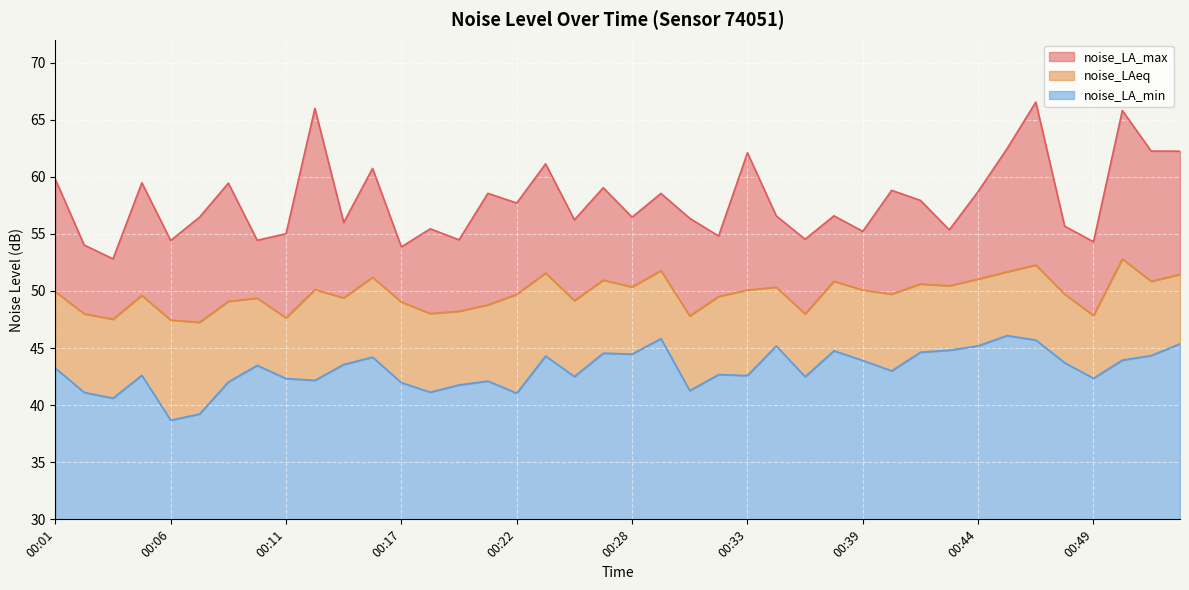

Reading left to right, transcribe all the data shown in this chart.

noise_LA_max: 00:01=59.8	00:02=54.0	00:03=52.8	00:05=59.5	00:06=54.4	00:07=56.5	00:09=59.4	00:10=54.4	00:11=55.0	00:13=66.0	00:14=56.0	00:15=60.7	00:17=53.9	00:18=55.4	00:20=54.5	00:21=58.5	00:22=57.7	00:24=61.1	00:25=56.2	00:26=59.0	00:28=56.5	00:29=58.5	00:30=56.4	00:32=54.8	00:33=62.1	00:34=56.6	00:36=54.5	00:37=56.6	00:39=55.2	00:40=58.8	00:41=57.9	00:43=55.4	00:44=58.7	00:45=62.5	00:47=66.5	00:48=55.7	00:49=54.3	00:51=65.8	00:52=62.2	00:54=62.2
noise_LAeq: 00:01=49.9	00:02=48.0	00:03=47.5	00:05=49.6	00:06=47.5	00:07=47.2	00:09=49.1	00:10=49.4	00:11=47.6	00:13=50.1	00:14=49.4	00:15=51.2	00:17=49.0	00:18=48.0	00:20=48.2	00:21=48.8	00:22=49.7	00:24=51.6	00:25=49.1	00:26=51.0	00:28=50.4	00:29=51.8	00:30=47.8	00:32=49.5	00:33=50.1	00:34=50.3	00:36=48.0	00:37=50.9	00:39=50.1	00:40=49.7	00:41=50.6	00:43=50.5	00:44=51.0	00:45=51.7	00:47=52.3	00:48=49.7	00:49=47.8	00:51=52.8	00:52=50.8	00:54=51.5
noise_LA_min: 00:01=43.2	00:02=41.1	00:03=40.6	00:05=42.6	00:06=38.7	00:07=39.2	00:09=42.0	00:10=43.5	00:11=42.3	00:13=42.2	00:14=43.6	00:15=44.2	00:17=42.0	00:18=41.1	00:20=41.8	00:21=42.1	00:22=41.0	00:24=44.3	00:25=42.5	00:26=44.5	00:28=44.5	00:29=45.8	00:30=41.3	00:32=42.7	00:33=42.6	00:34=45.2	00:36=42.5	00:37=44.8	00:39=43.9	00:40=43.0	00:41=44.6	00:43=44.8	00:44=45.2	00:45=46.1	00:47=45.7	00:48=43.7	00:49=42.4	00:51=43.9	00:52=44.3	00:54=45.4